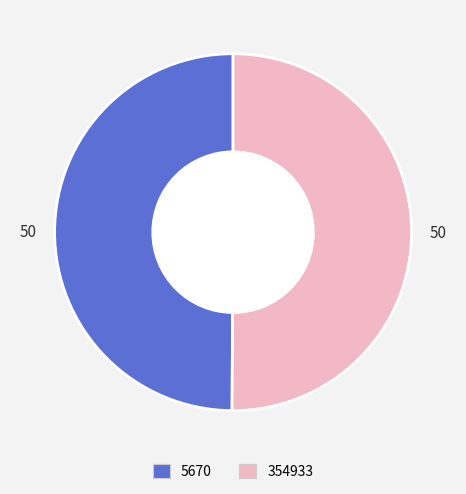

The 354933 slice represents 42% of the pie. True or false?

False